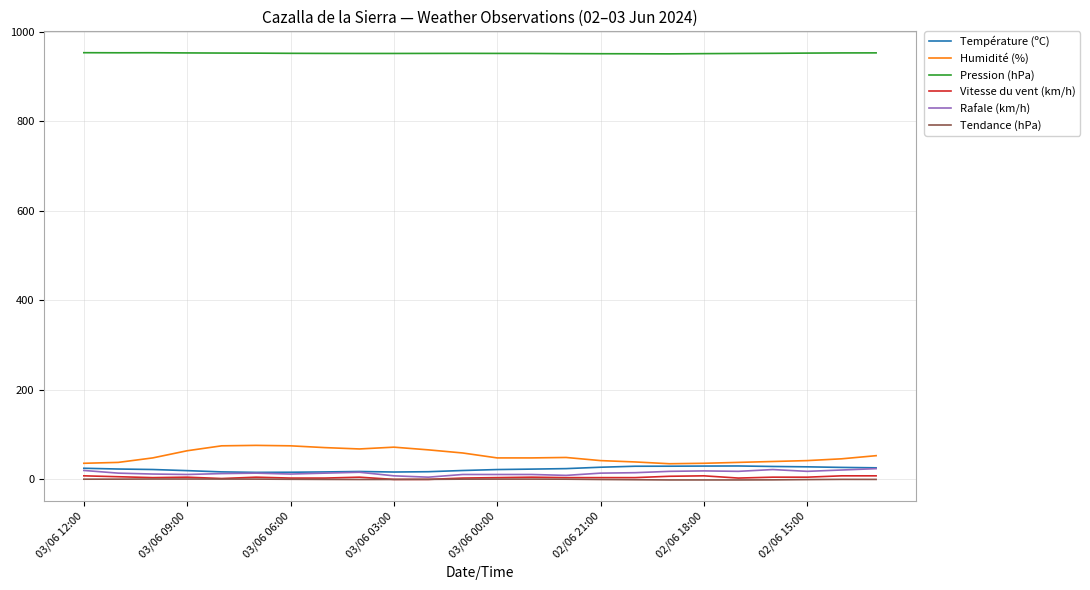

Which series has the largest total across all categories?

Pression (hPa)